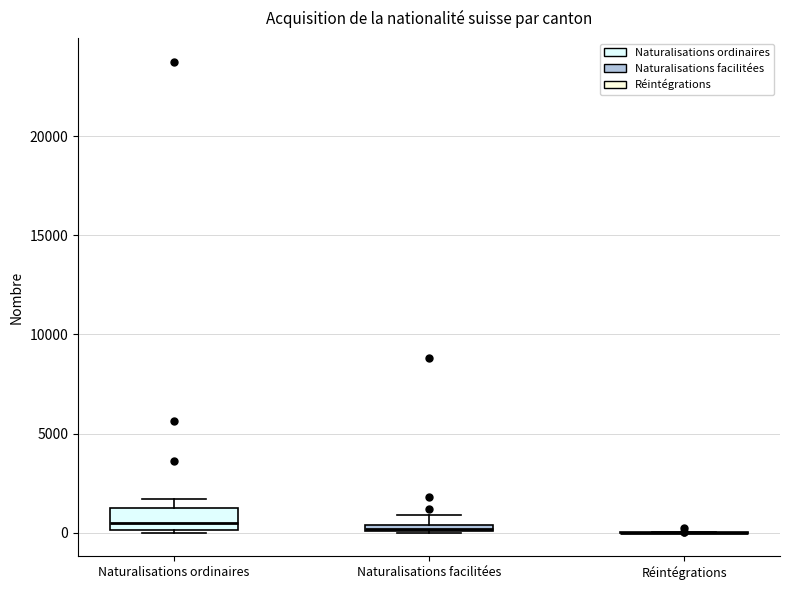

Comparing the boxes themselves (not the whiskers), which one is the tallest?

Naturalisations ordinaires